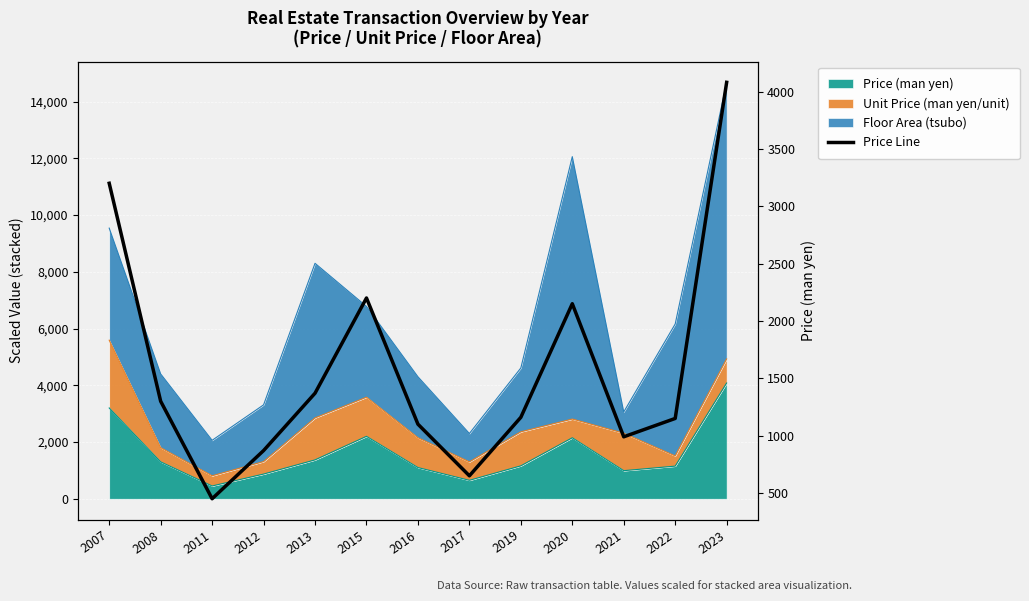

List the labels in order of value, largest first.

2023, 2007, 2015, 2020, 2013, 2008, 2019, 2022, 2016, 2021, 2012, 2017, 2011